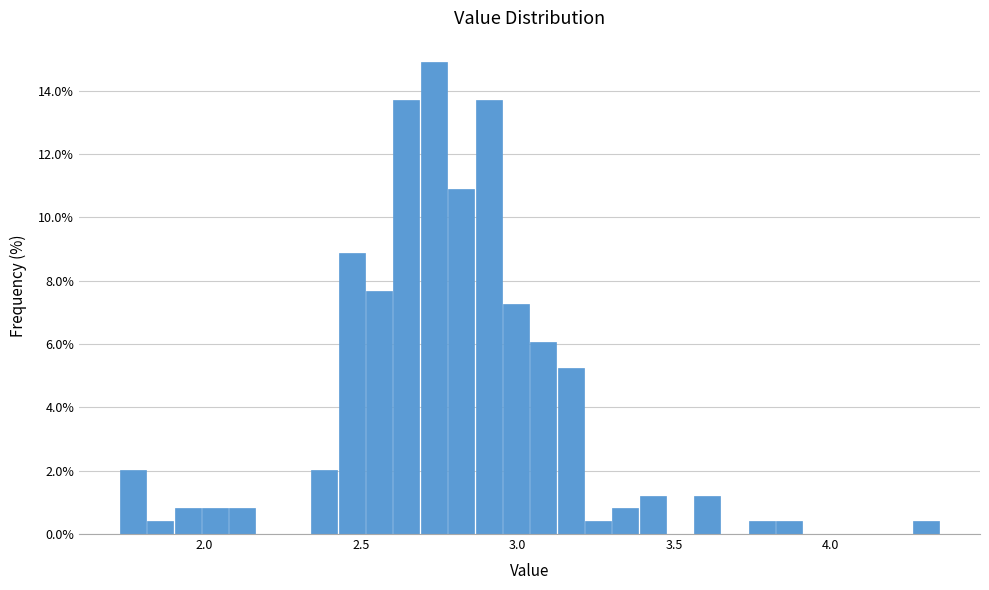

Around what value on the x-axis is the tallest bar? Give the approximate position of its centre, as read against the axis.

2.75